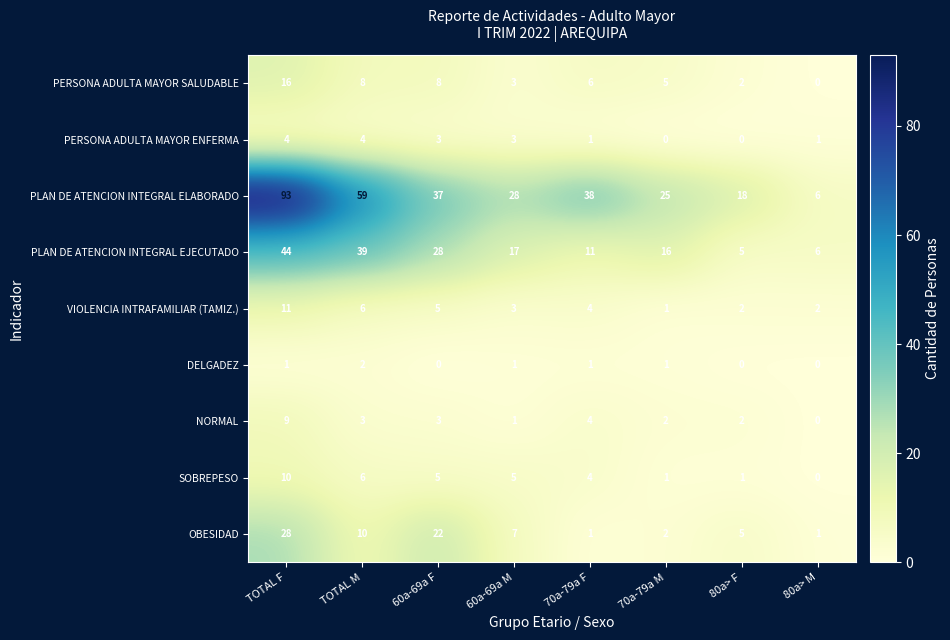

What is the greatest value displayed?

93